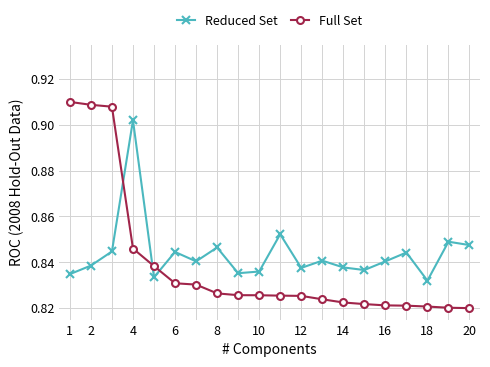

Which series has the largest total across all categories?

Reduced Set